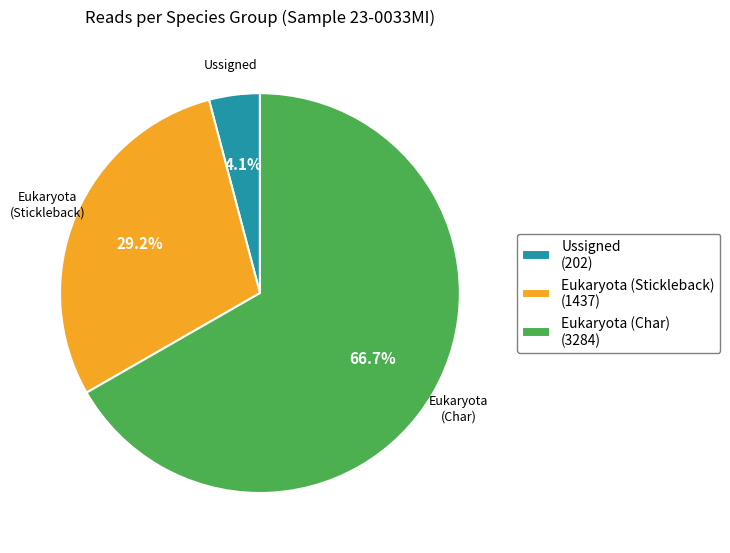

Combined, do Ussigned and Eukaryota (Char) account for over 50%?

Yes